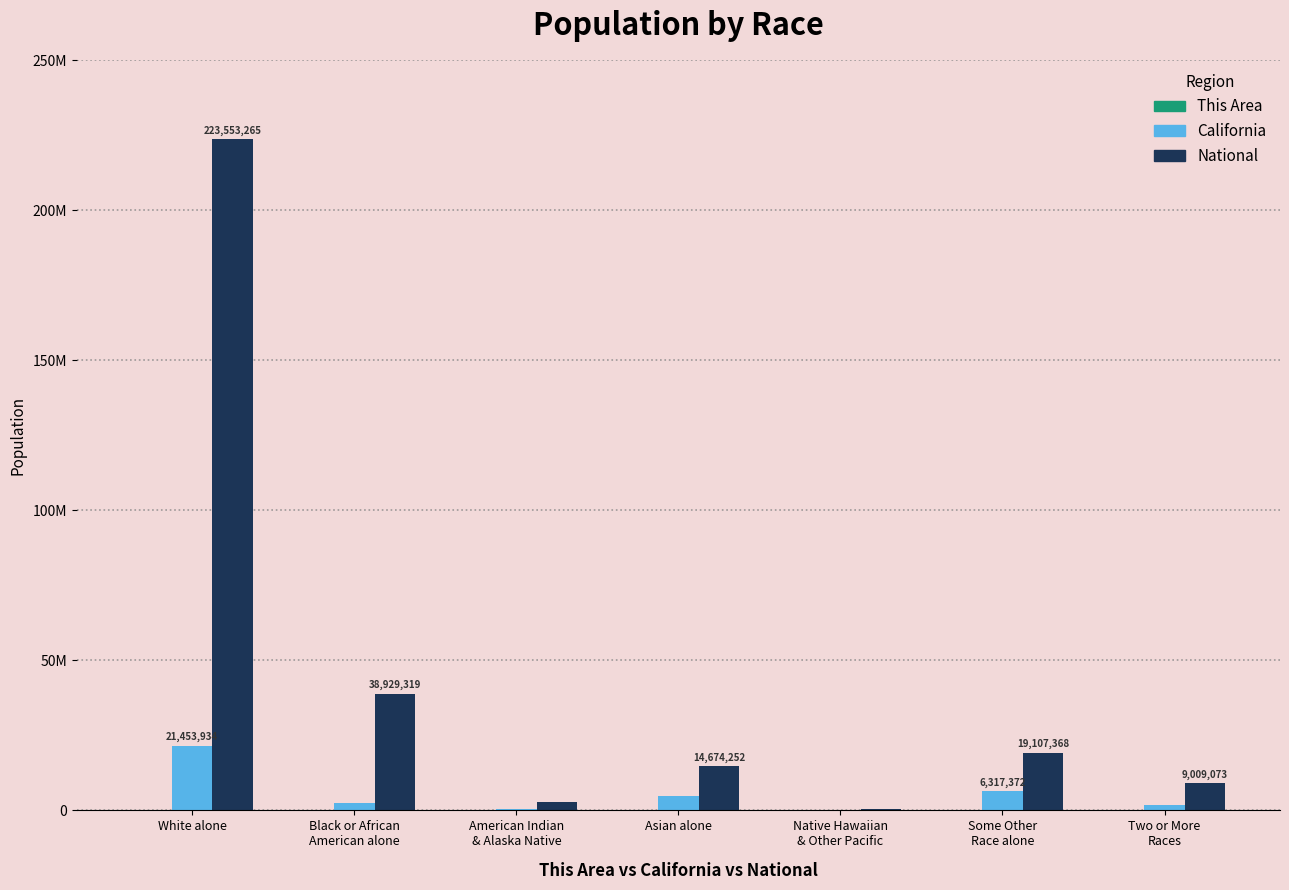

Are the bars grouped side by side (vs. stacked)?

Yes